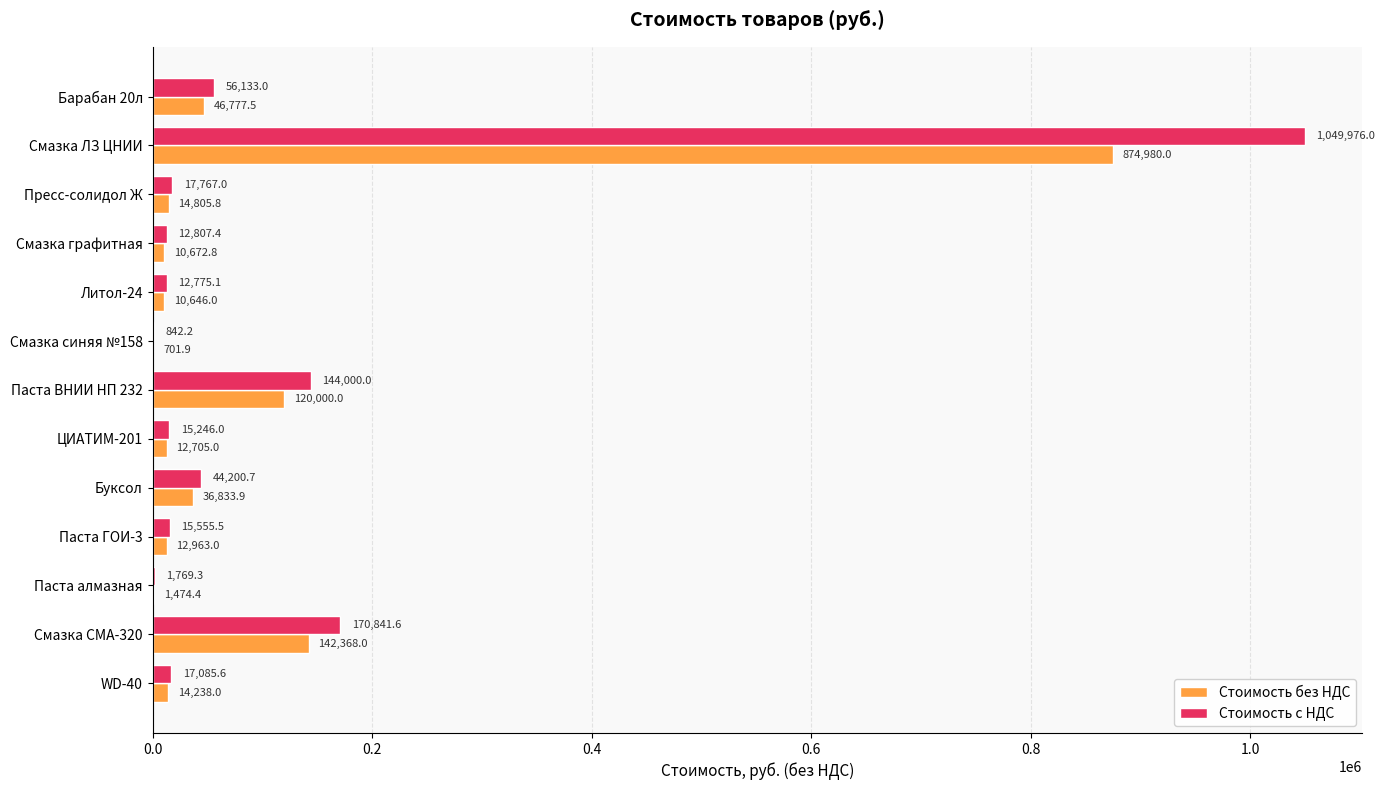

What value does the Стоимость с НДС series have at Смазка синяя №158?

842.2